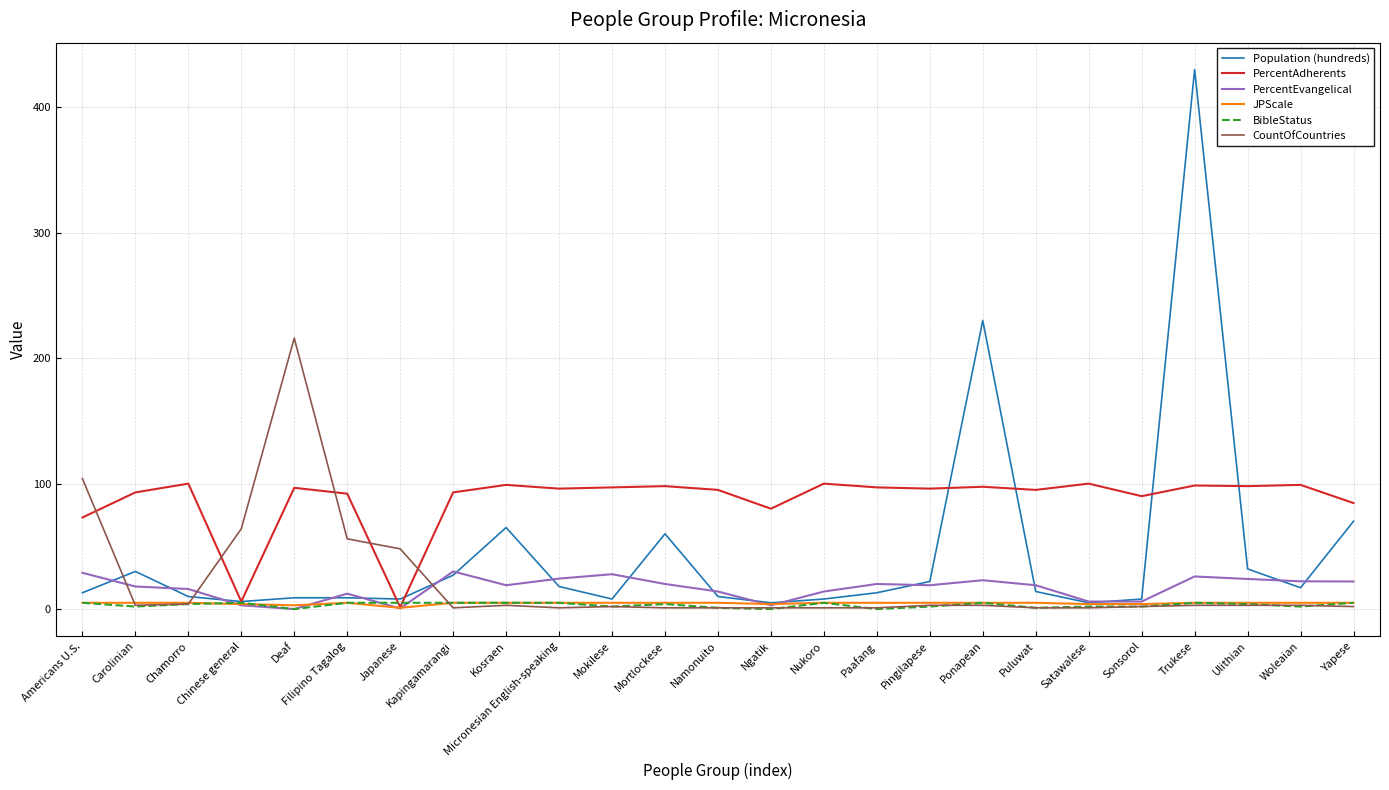

The value of PercentAdherents at Namonuito is 163.2. True or false?

False